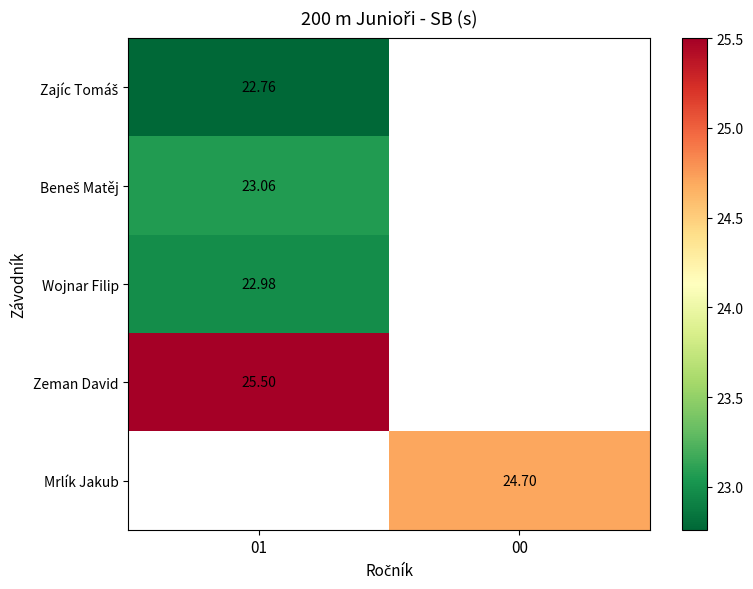

Which series has the widest spread of values?

Zajíc Tomáš